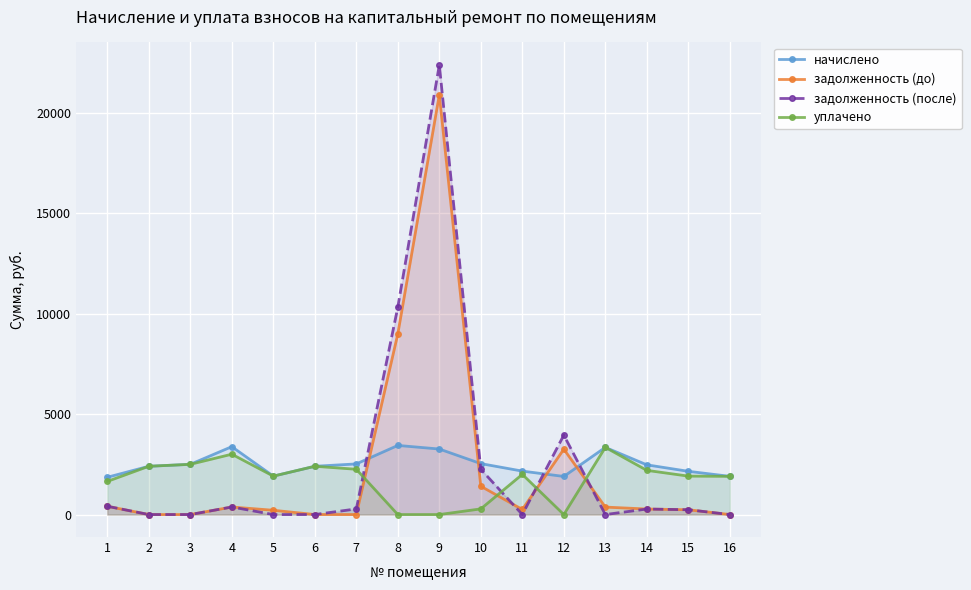

At which category does начислено reach its first local valley?

5